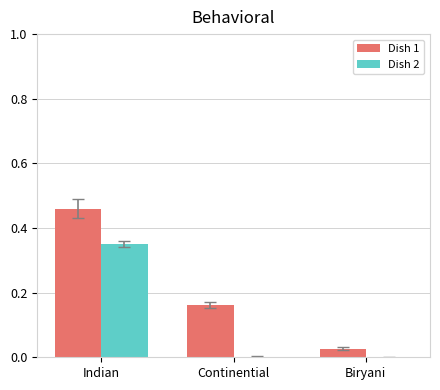

The Dish 1 series shows 0.1 at Continential. True or false?

False